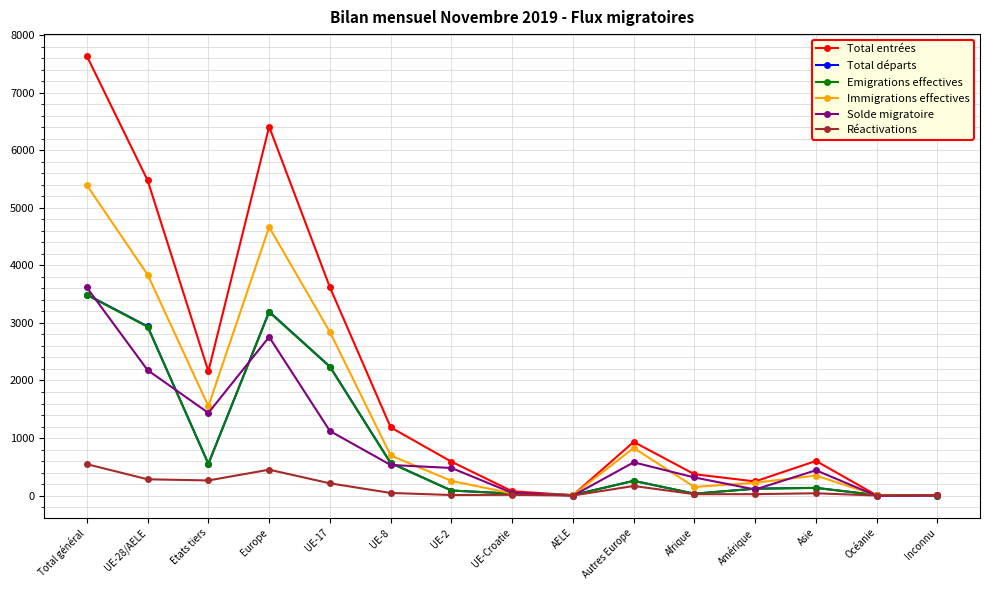

What is the label of the 14th point from the left?

Océanie